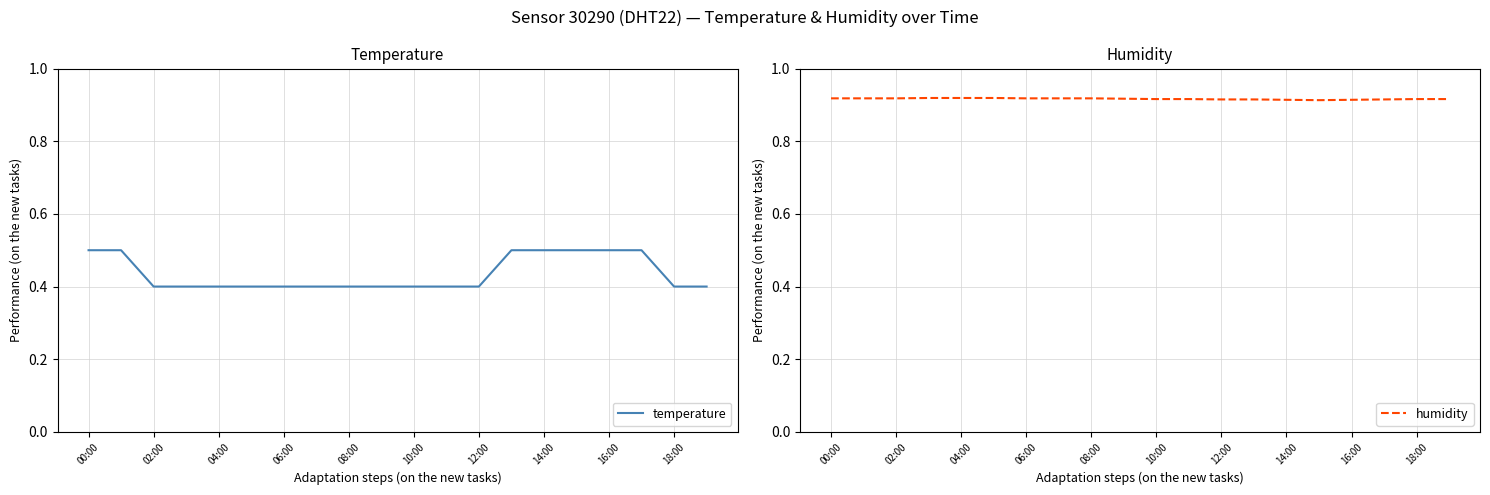

How many lines are shown in the chart?

2